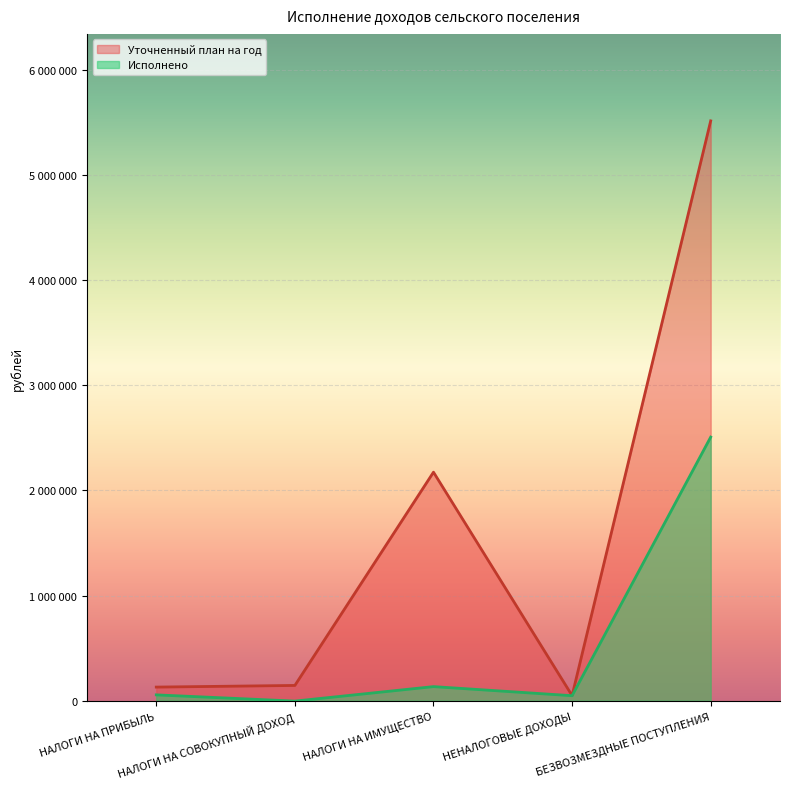

Reading left to right, transcribe all the data shown in this chart.

Уточненный план на год: 129300.0	145000.0	2172500.0	48500.0	5512373.0
Исполнено: 55373.9	-3860.1	133865.3	47460.0	2506091.9